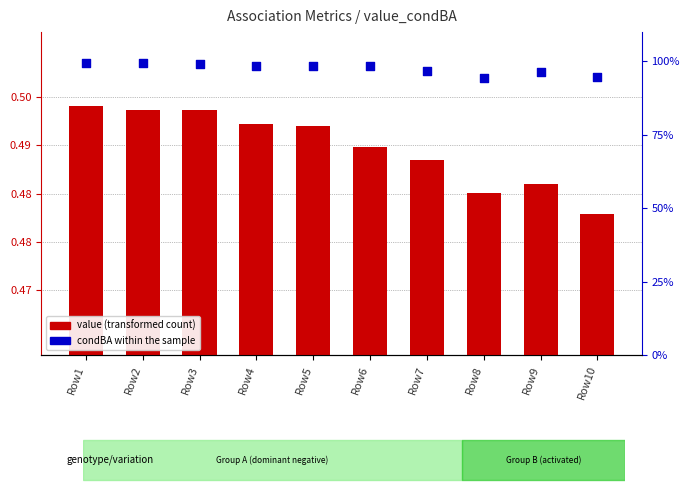

Is the value of condBA (percentile rank within sample) at Row7 greater than the value of value (transformed count) at Row9?

Yes